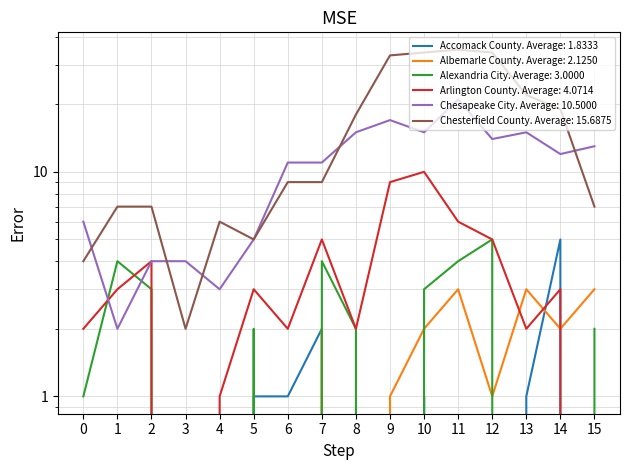

Does the chart have visible grid lines?

Yes